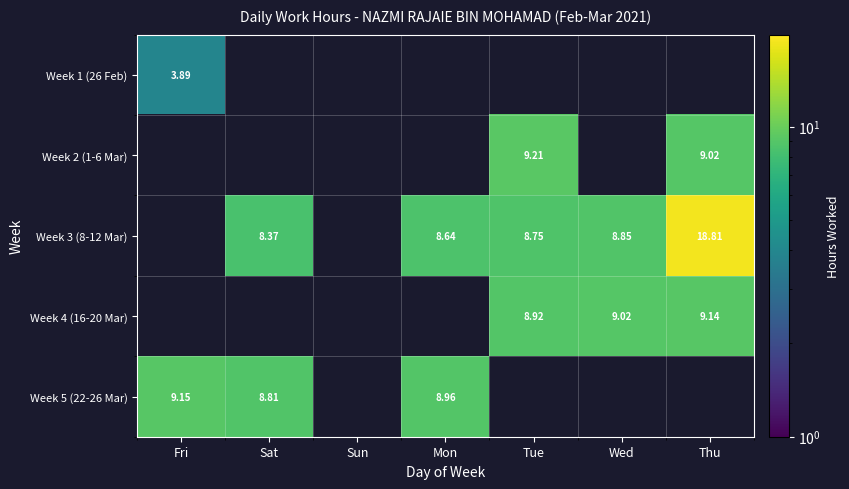

What is the total value across all series at Sat?

17.2